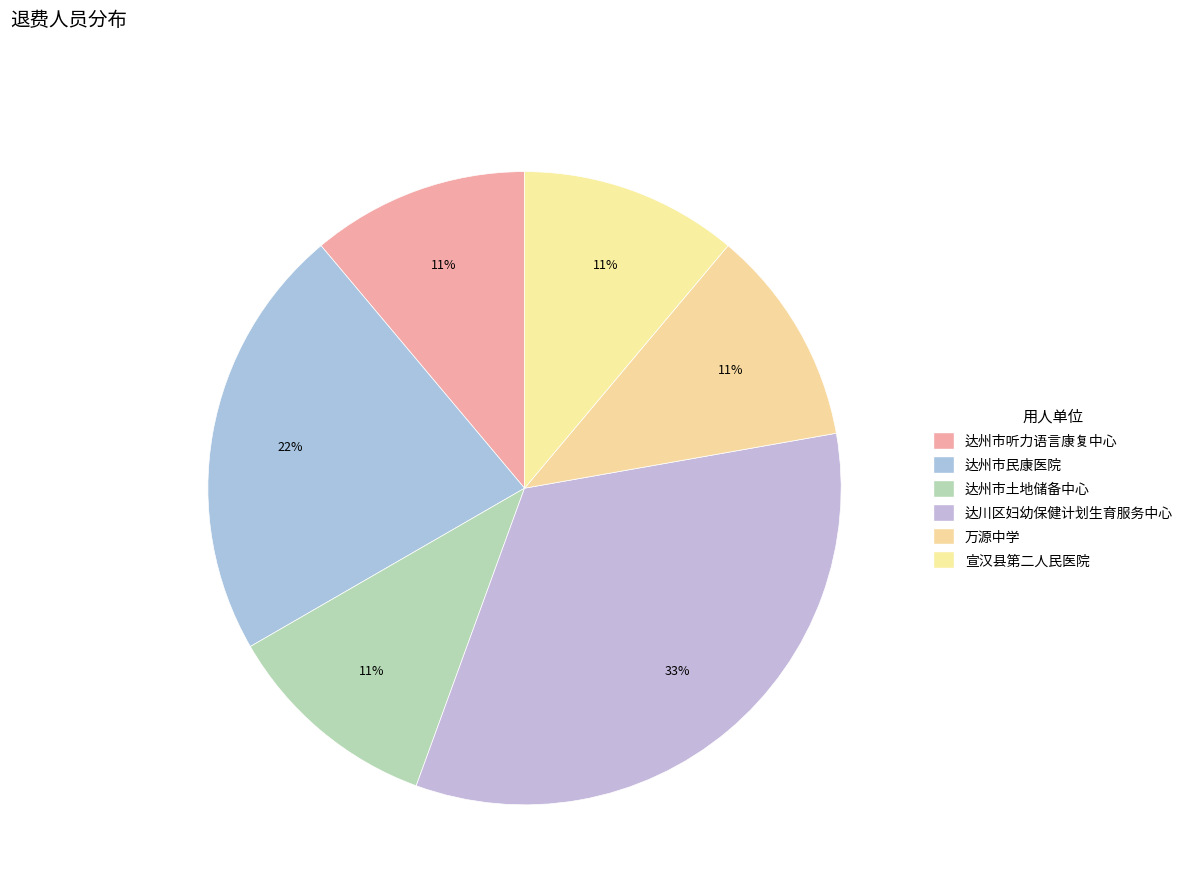

Which slice is the smallest?

达州市听力语言康复中心